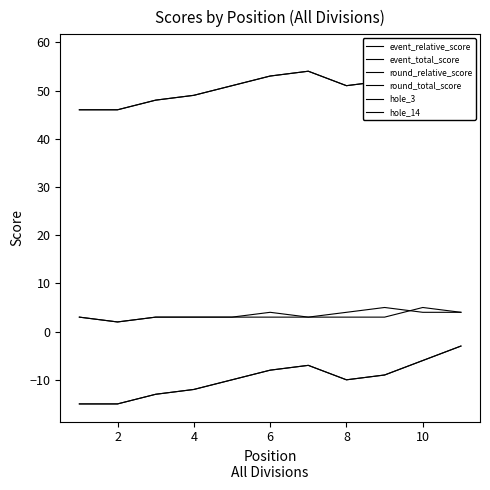

What is the highest value of the round_total_score series?

58